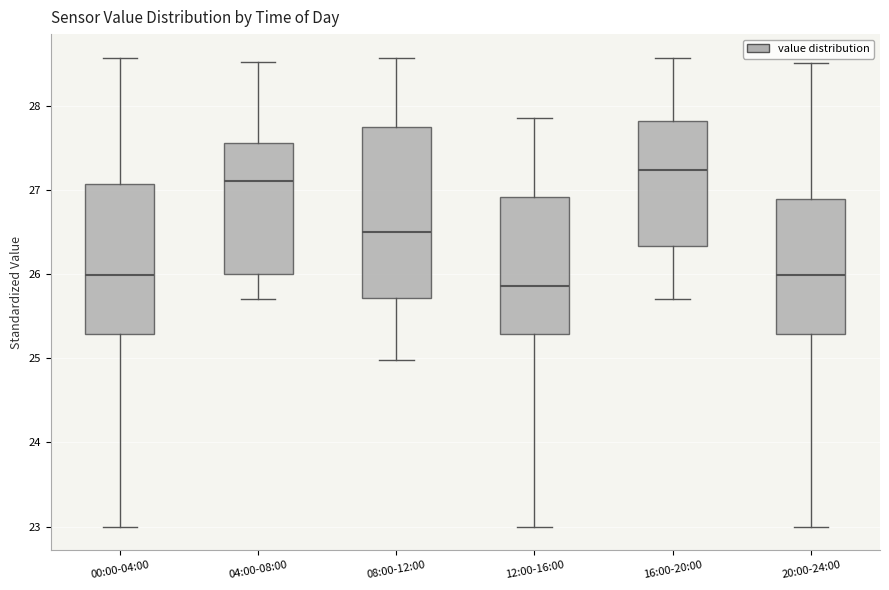

Reading left to right, transcribe this box plot: for each box, give where its median line is, the range the box spans, and where its two whiskers end, as read against the y-axis. The values are not printed on the chart, so give them approximately, as read against the axis.

00:00-04:00: median 26.0, box 25.3 to 27.1, whiskers 23.0 to 28.6
04:00-08:00: median 27.1, box 26.0 to 27.6, whiskers 25.7 to 28.5
08:00-12:00: median 26.5, box 25.7 to 27.7, whiskers 25.0 to 28.6
12:00-16:00: median 25.9, box 25.3 to 26.9, whiskers 23.0 to 27.9
16:00-20:00: median 27.2, box 26.3 to 27.8, whiskers 25.7 to 28.6
20:00-24:00: median 26.0, box 25.3 to 26.9, whiskers 23.0 to 28.5